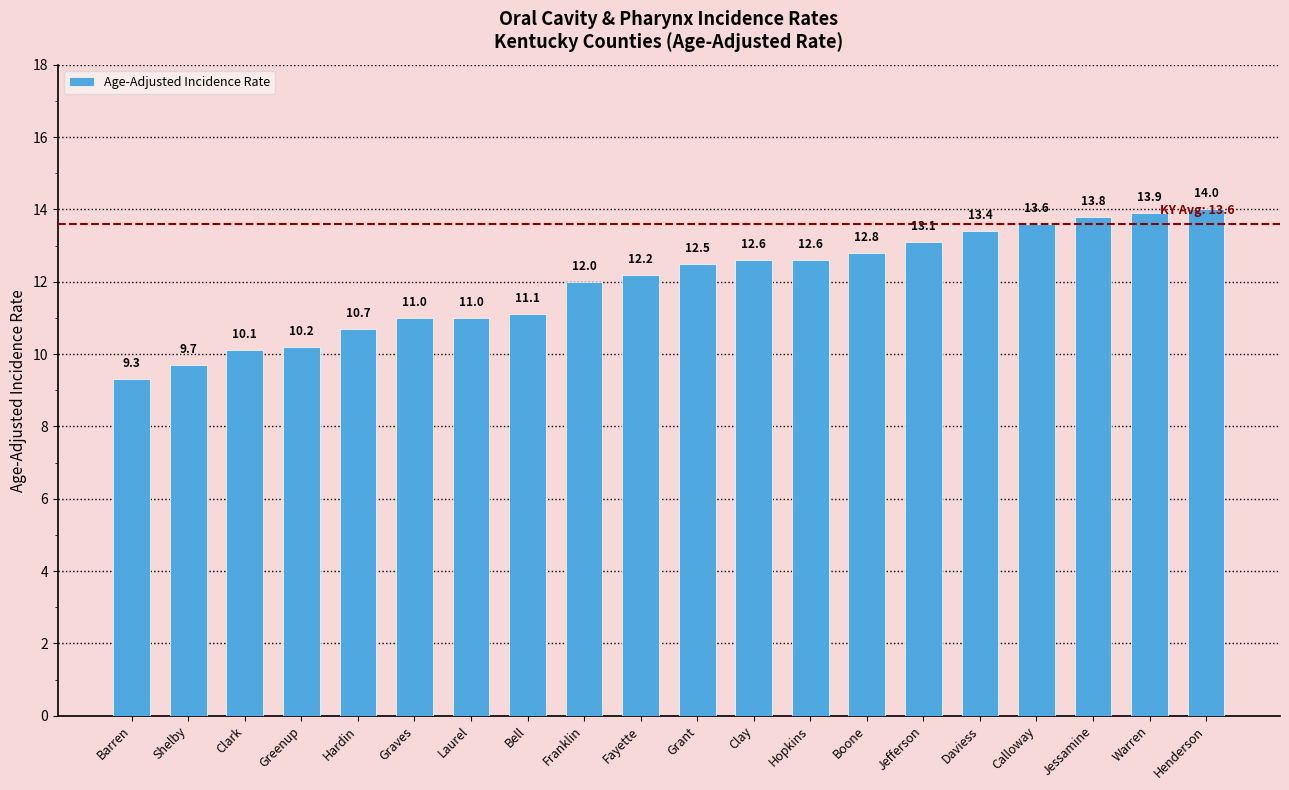

Is it true that the value at Fayette is 6.0?

False